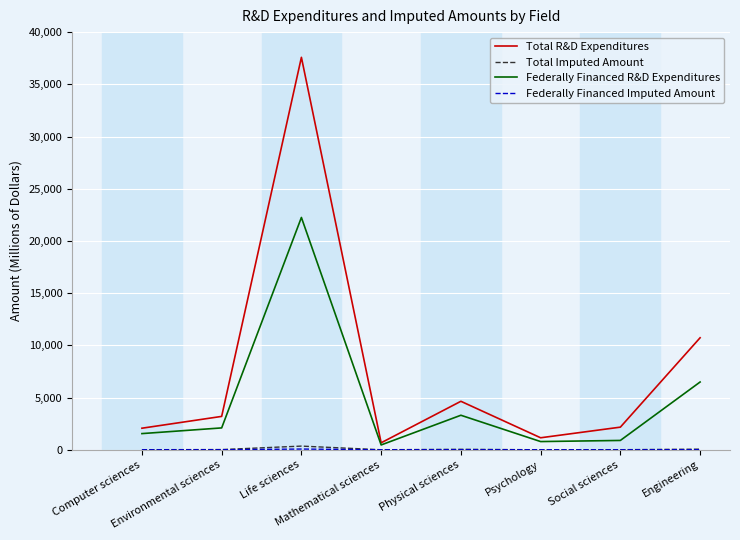

How many interior local peaks does the Total R&D Expenditures series have?

2